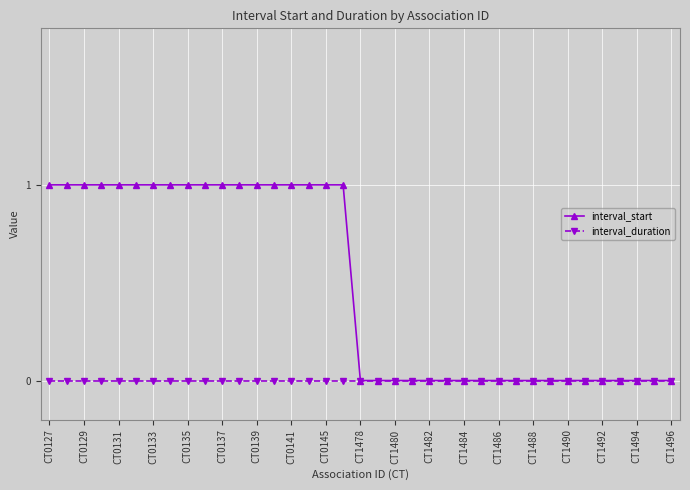

Which series has the largest total across all categories?

interval_start